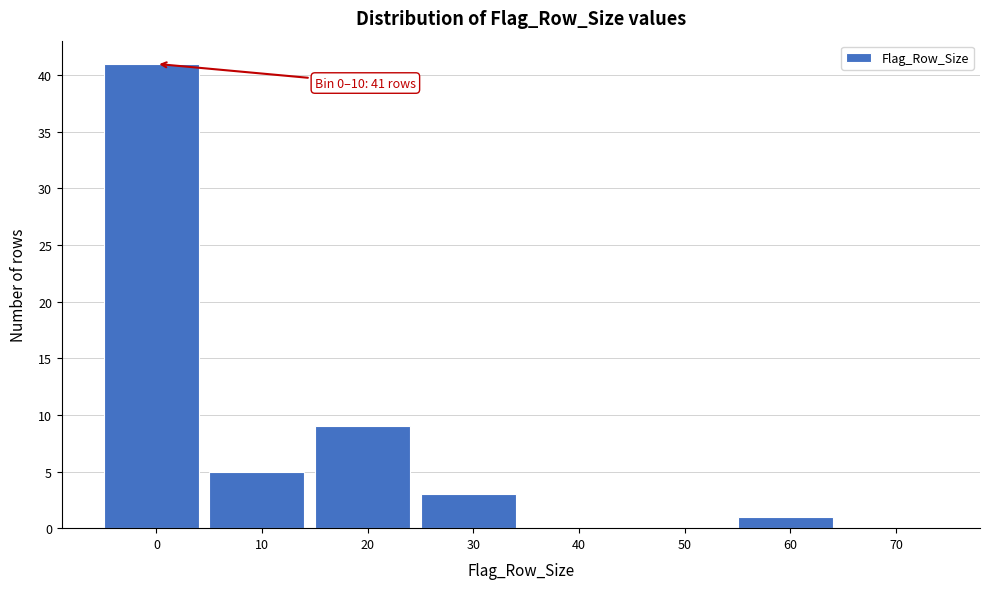

Reading left to right, transcribe all the data shown in this chart.

0=41	10=5	20=9	30=3	40=0	50=0	60=1	70=0